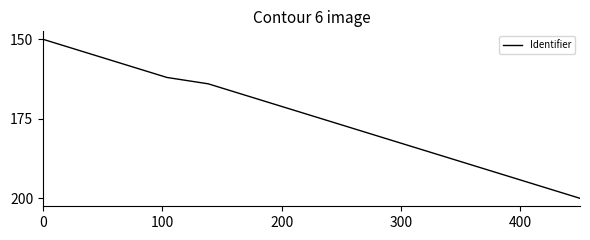

Does the chart display data point markers on the line(s)?

No